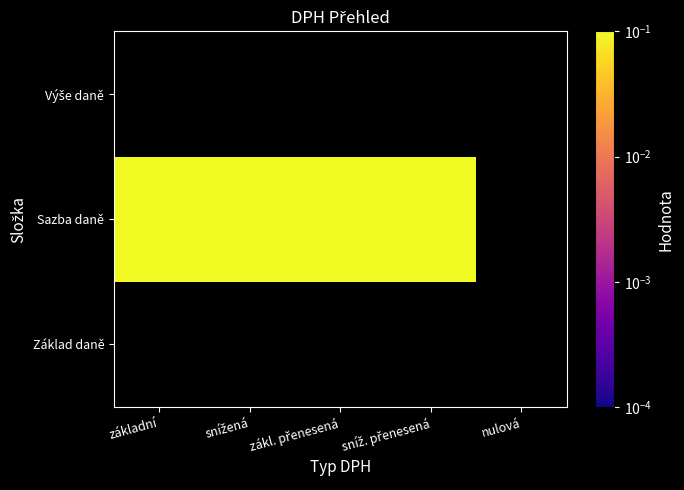

True or false: Sazba daně has a value of 0.1 at základní.

False